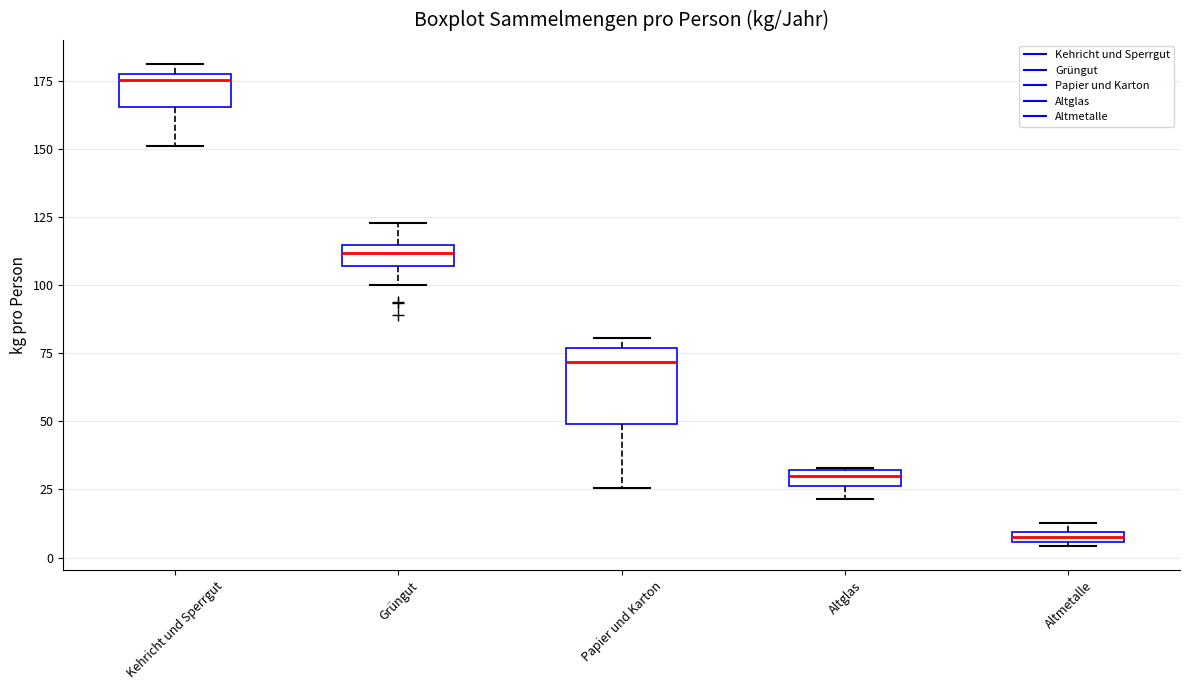

Which box is the tallest, from its lower edge to its upper edge?

Papier und Karton